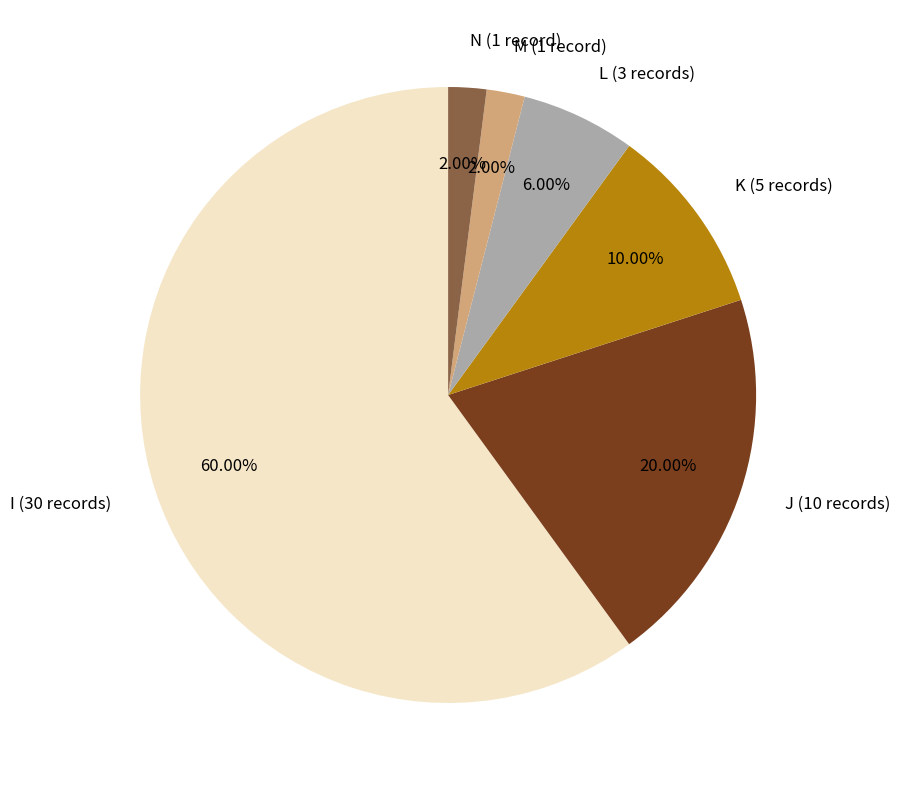

Count the number of slices in the pie.

6